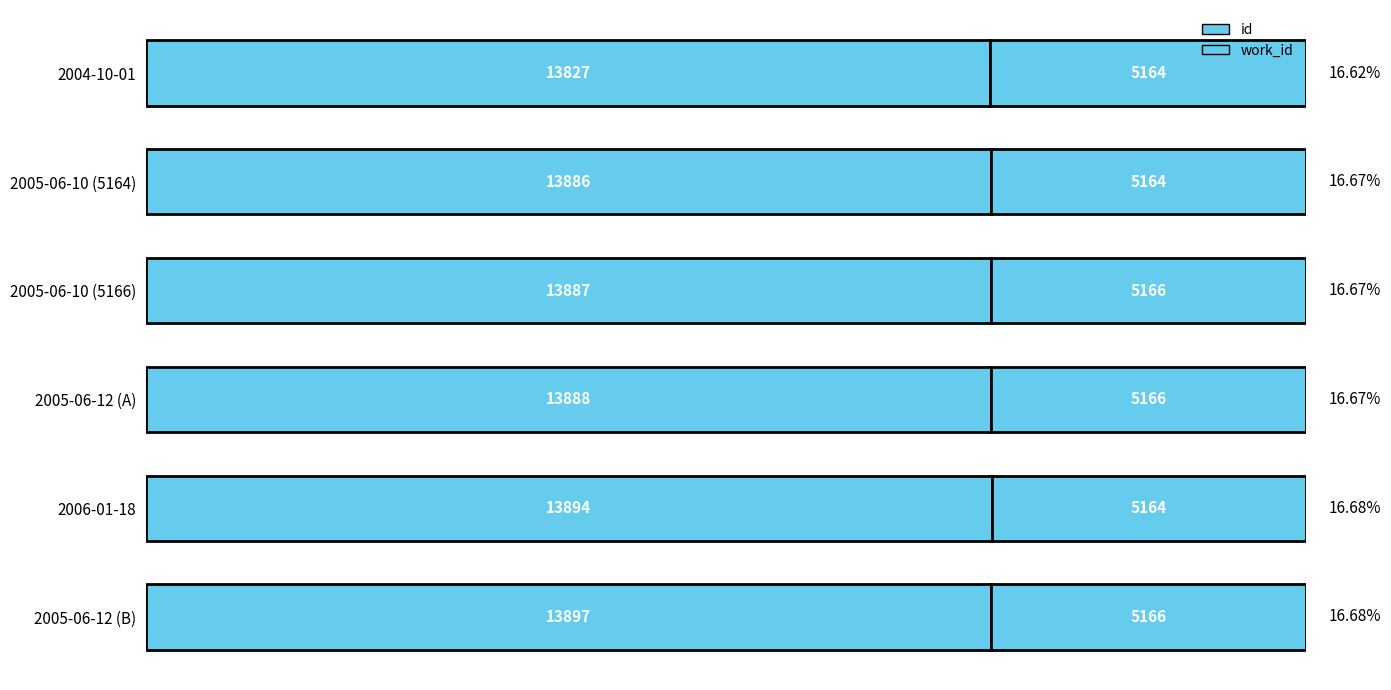

How many bars are there in each group?

2